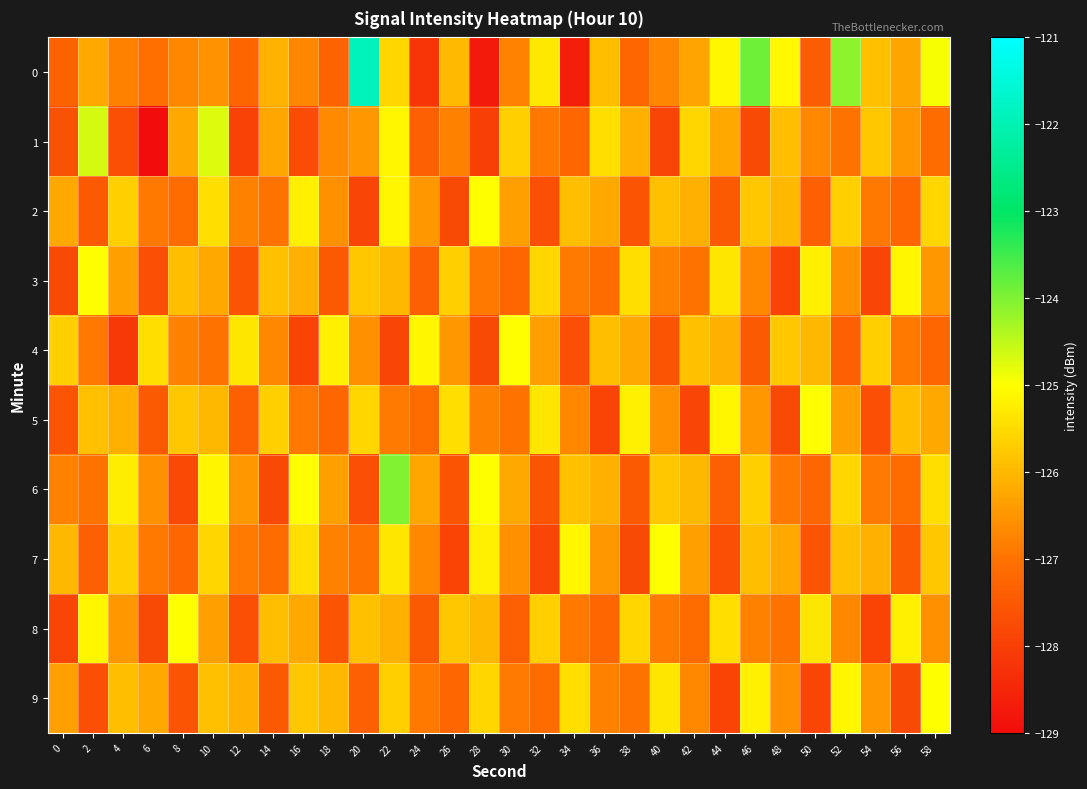

What is the total value across all series at 28?

-1265.1